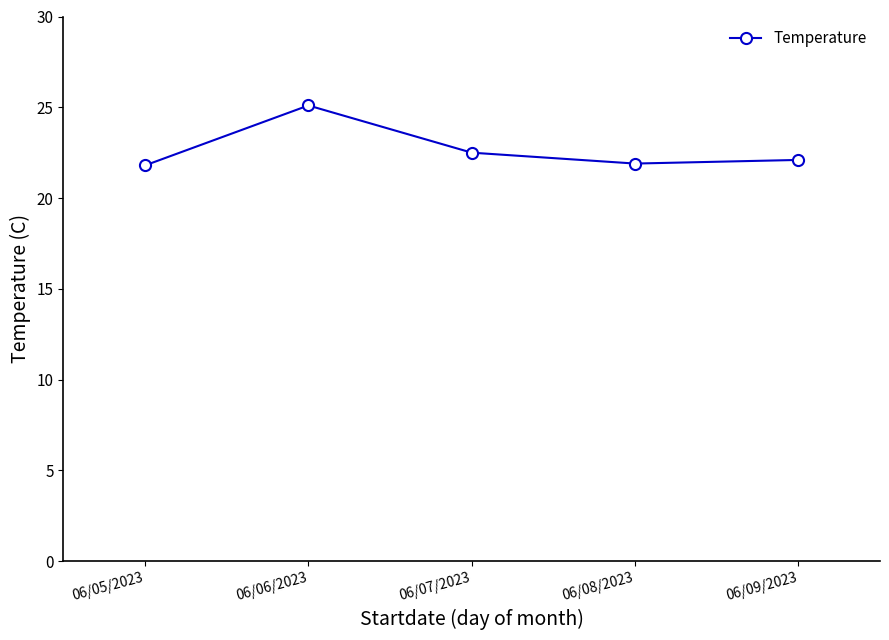

The chart shows a value of 37.1 at 06/08/2023. True or false?

False